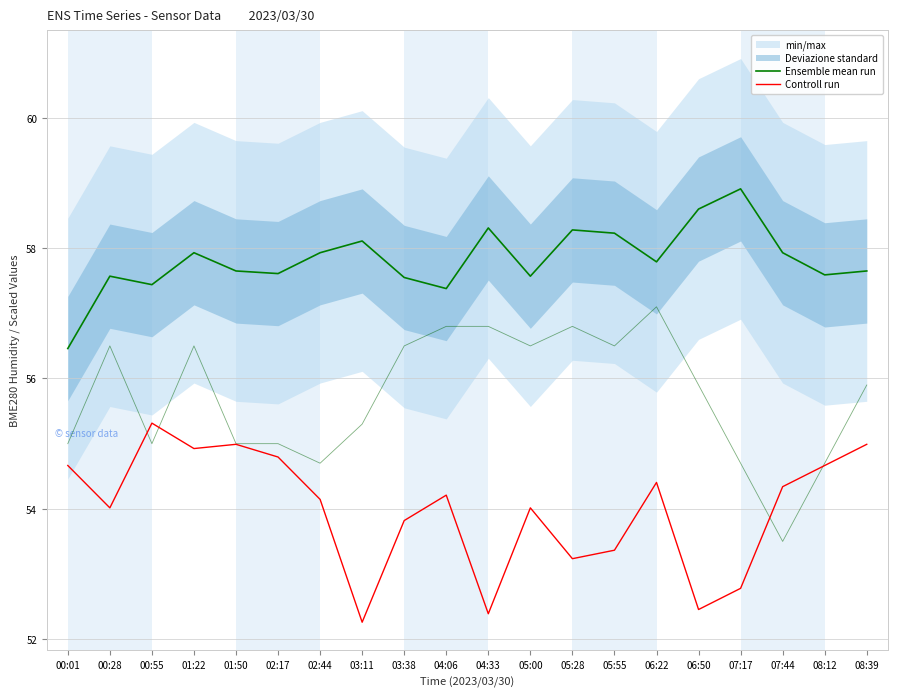

What is the sum of all Ensemble mean run values?

1156.5